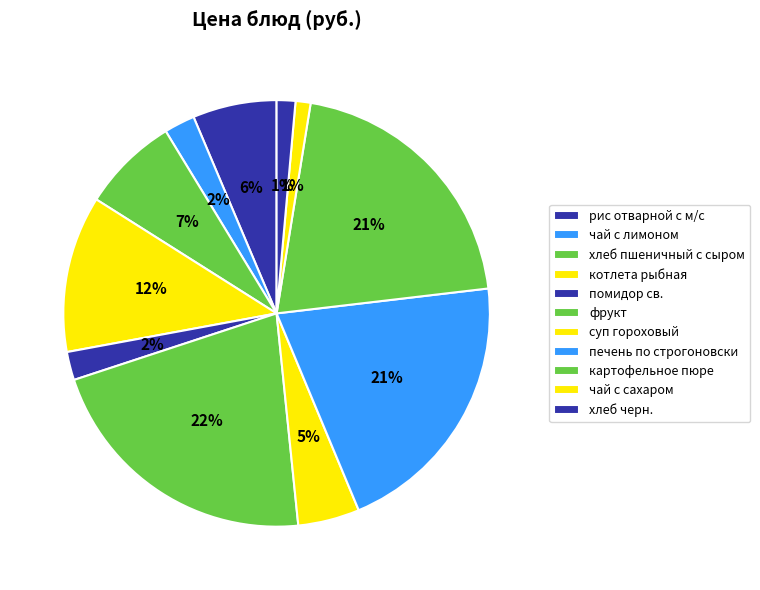

To the nearest percent, what portion does помидор св. represent?

2%